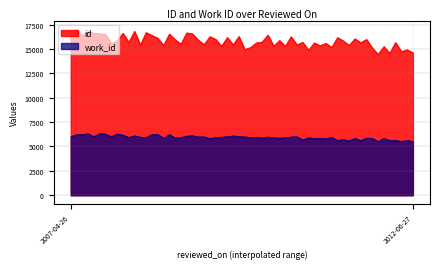

Which series changed the most between 2007-04-26 and 2012-06-27?

id